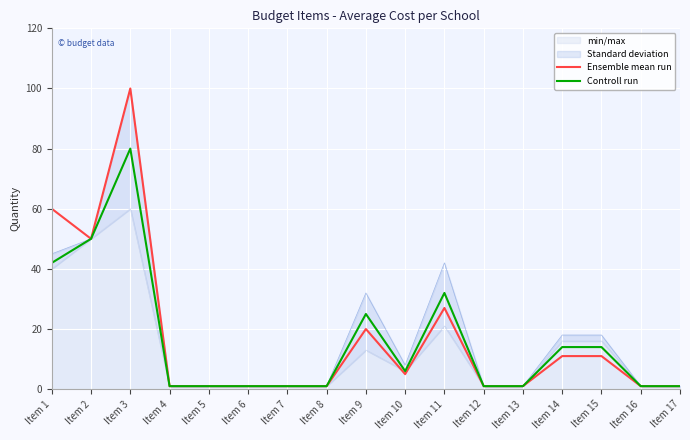

Which series changed the most between Item 7 and Item 15?

Controll run